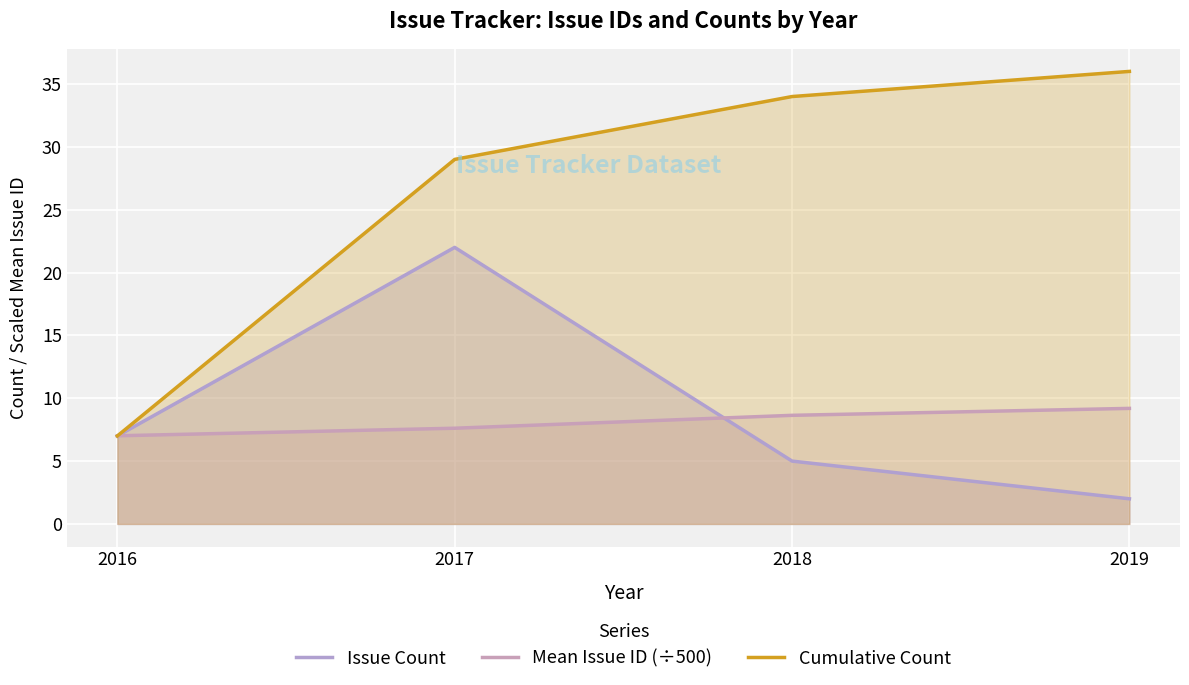

The Issue Count series shows 2.0 at 2019. True or false?

True